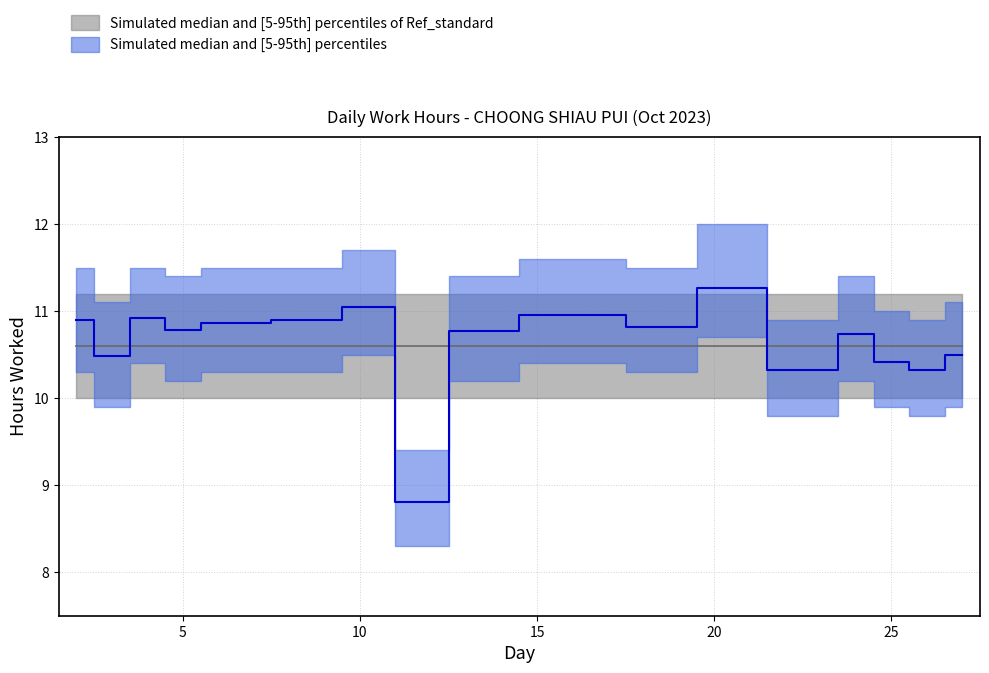

True or false: Ref (p95) has a value of 11.2 at 24.

True